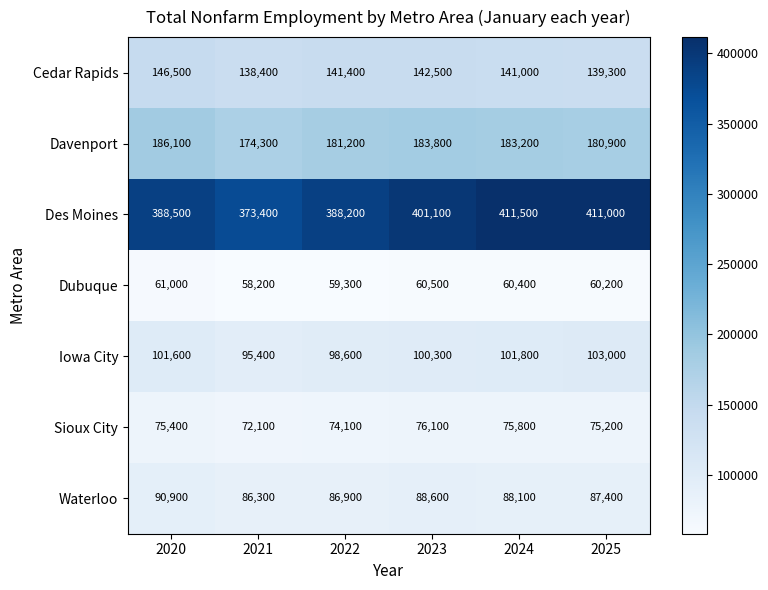

What is the difference between the maximum and second lowest values in the Sioux City series?

2000